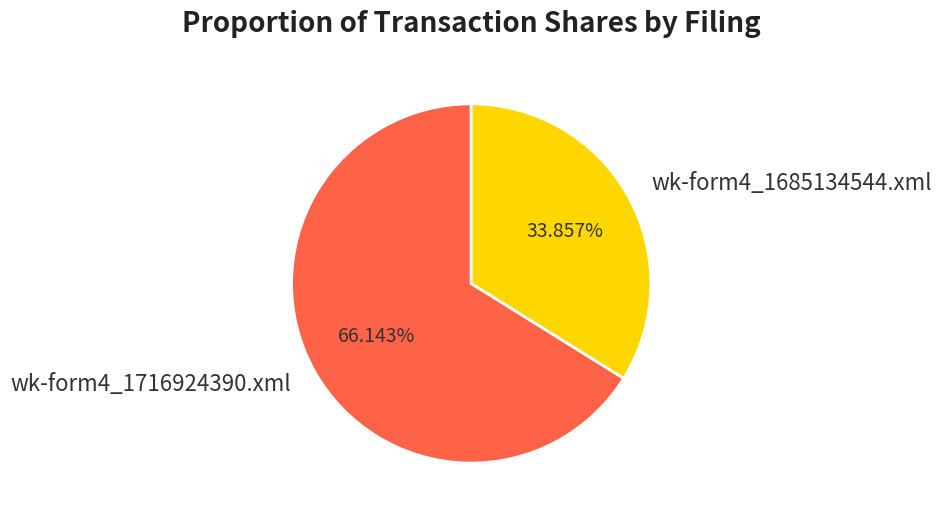

What is the ratio of the value at wk-form4_1685134544.xml to the value at wk-form4_1716924390.xml?

0.5